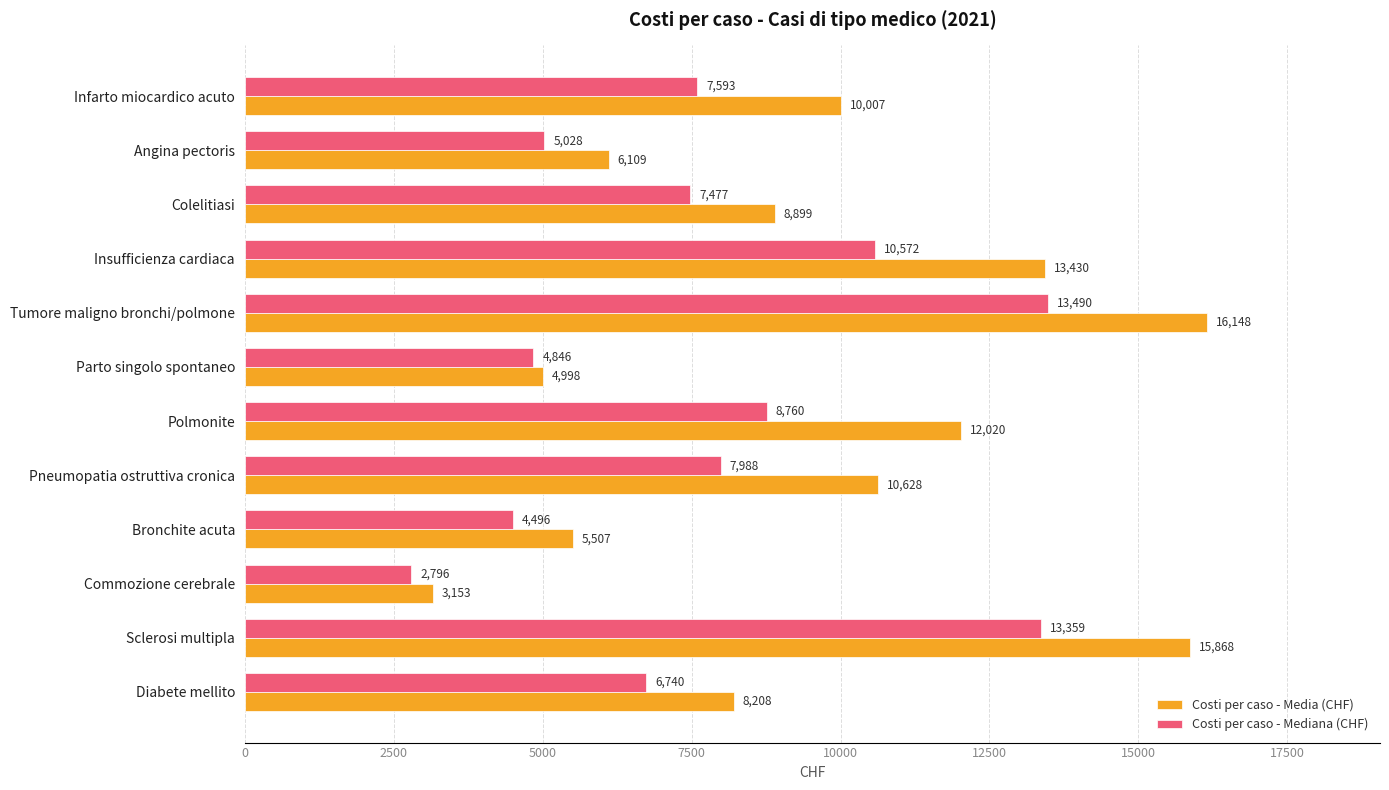

At which label does Costi per caso - Media (CHF) reach its peak?

Tumore maligno bronchi/polmone